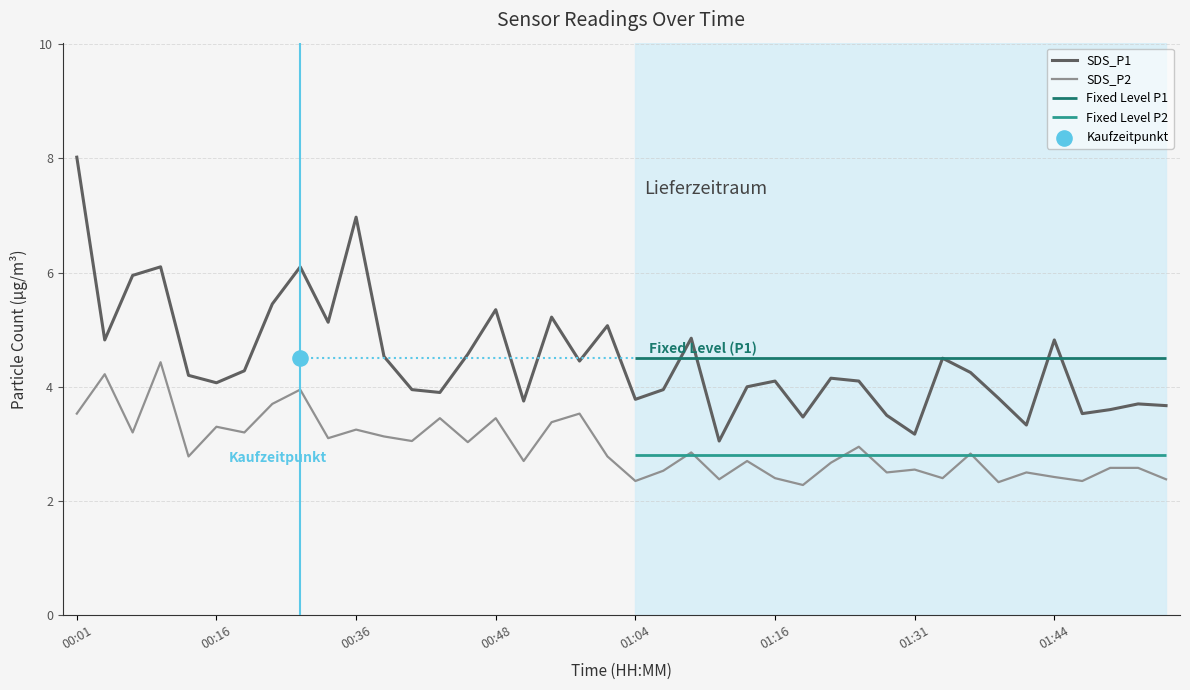

Which series contains the lowest Y value?

SDS_P2